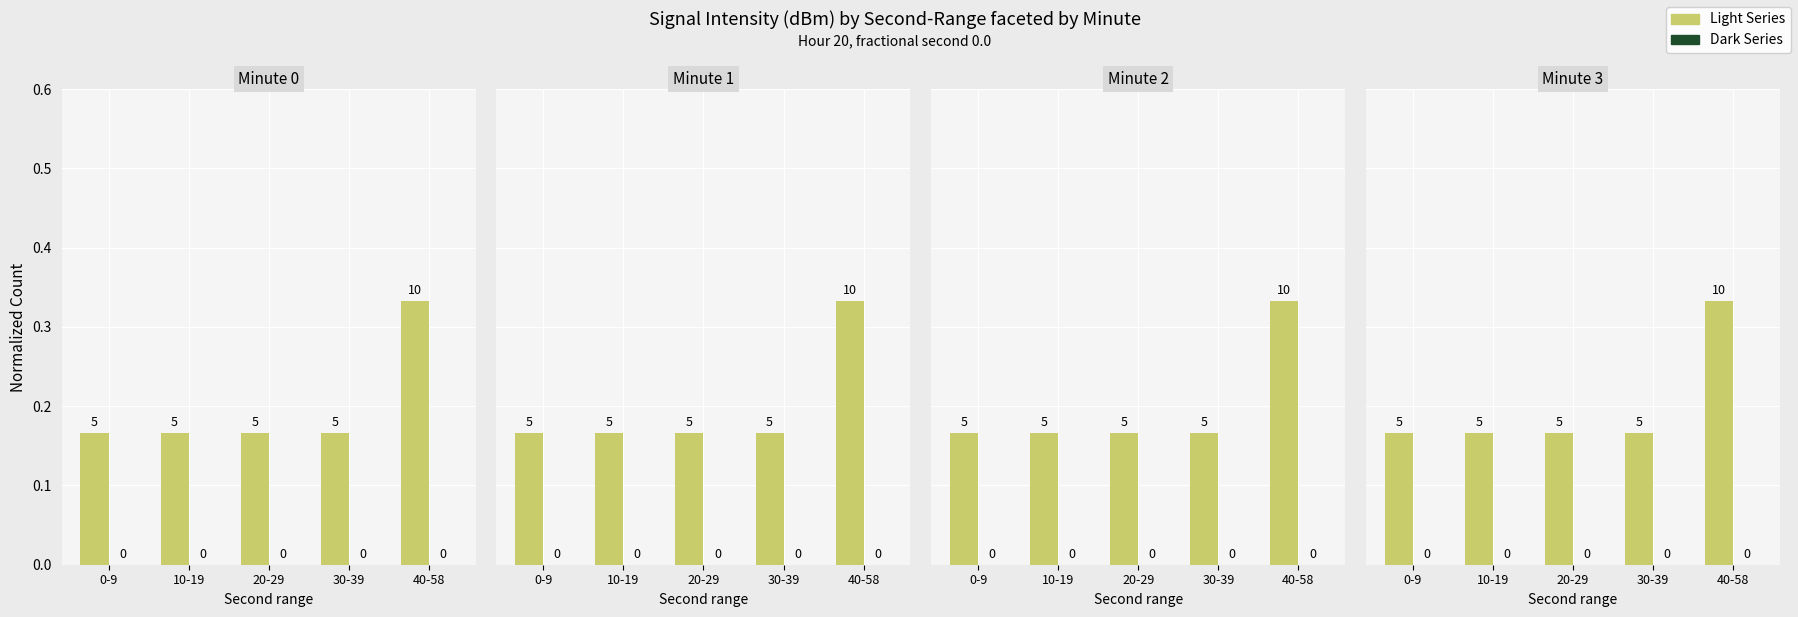

What is the difference between the maximum and second lowest values in the Light Series series?

0.2